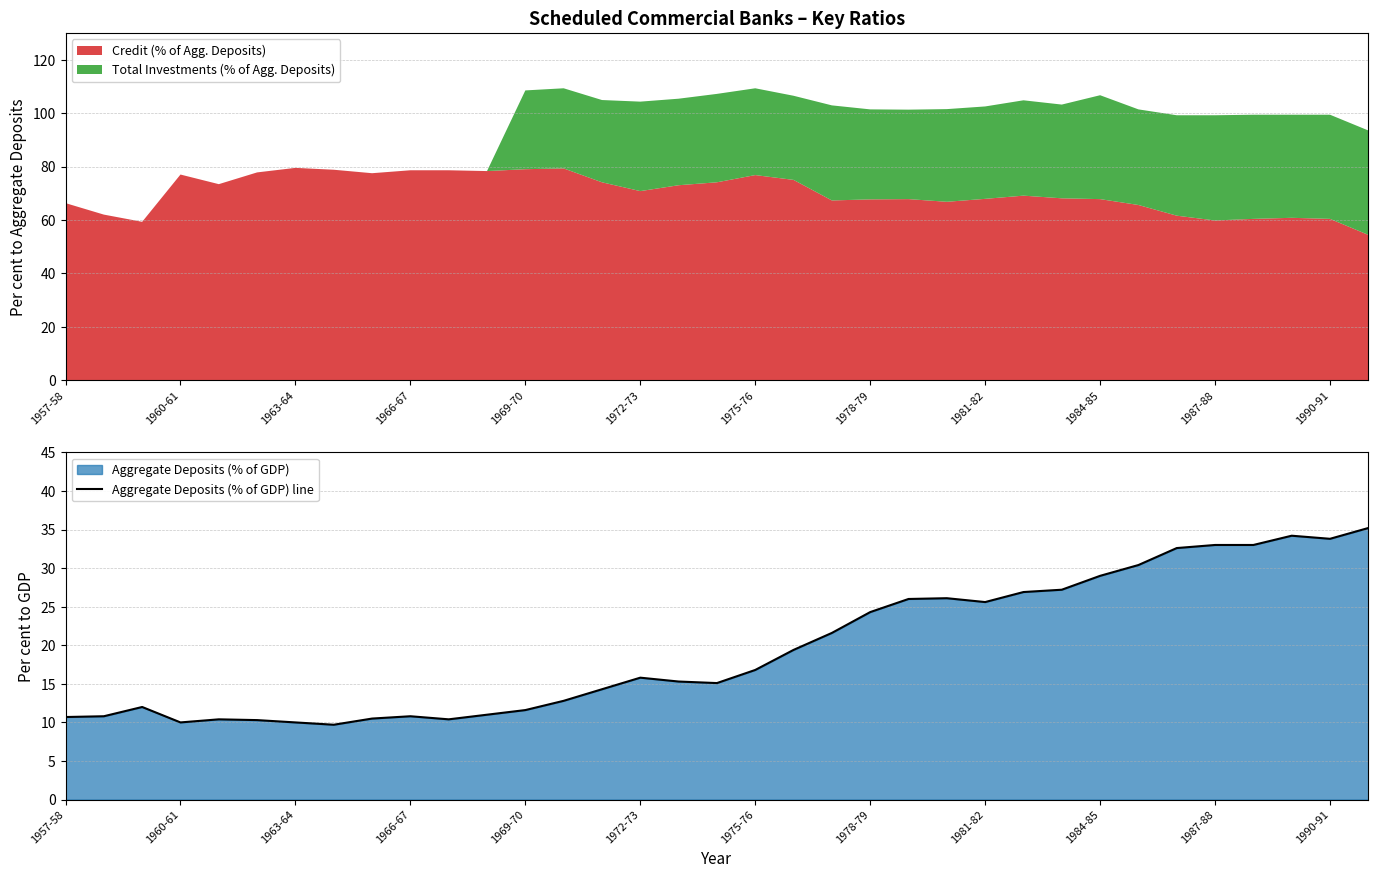

How many values exceed 15?

20